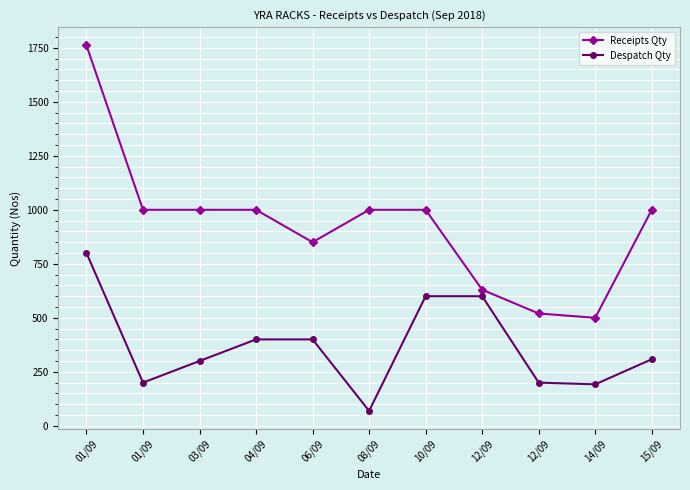

Where is the first local minimum for Despatch Qty?

01/09